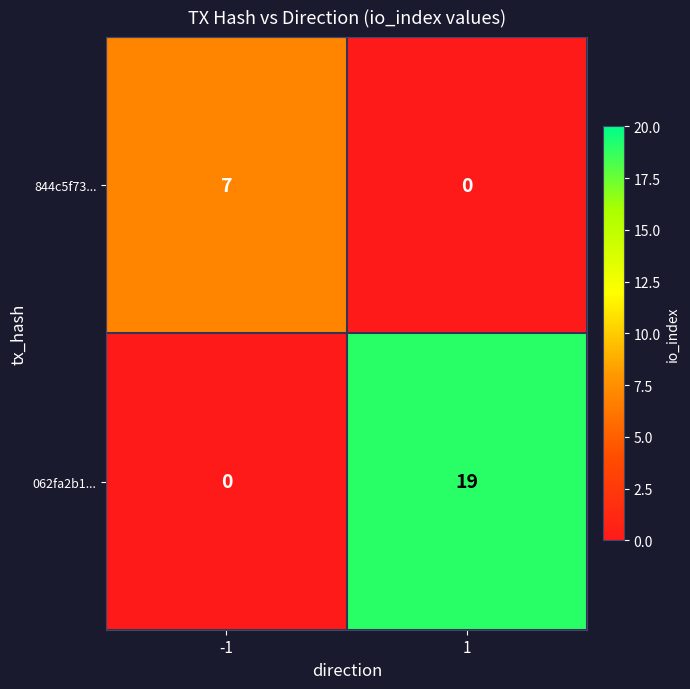

Reading left to right, extract all data points from this chart.

844c5f73...: -1=7	1=0
062fa2b1...: -1=0	1=19